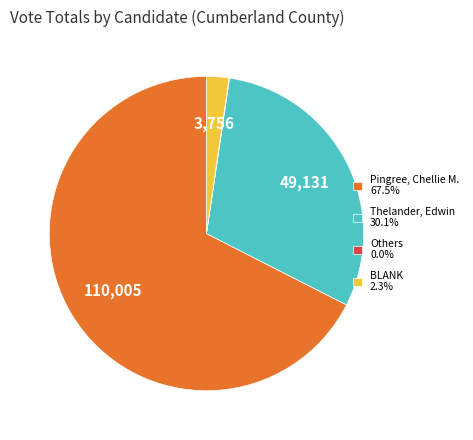

Approximately how many times larger is the value at Thelander, Edwin 30.1% compared to BLANK 2.3%?

13.1